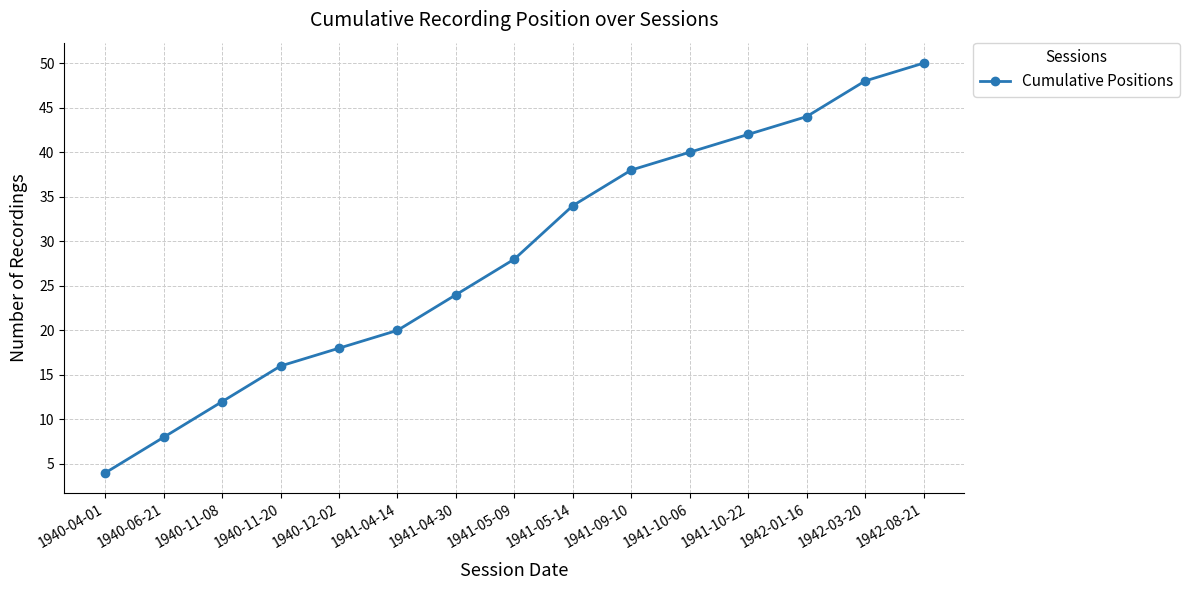

What is the ratio of the value at 1942-08-21 to the value at 1940-12-02?

2.8